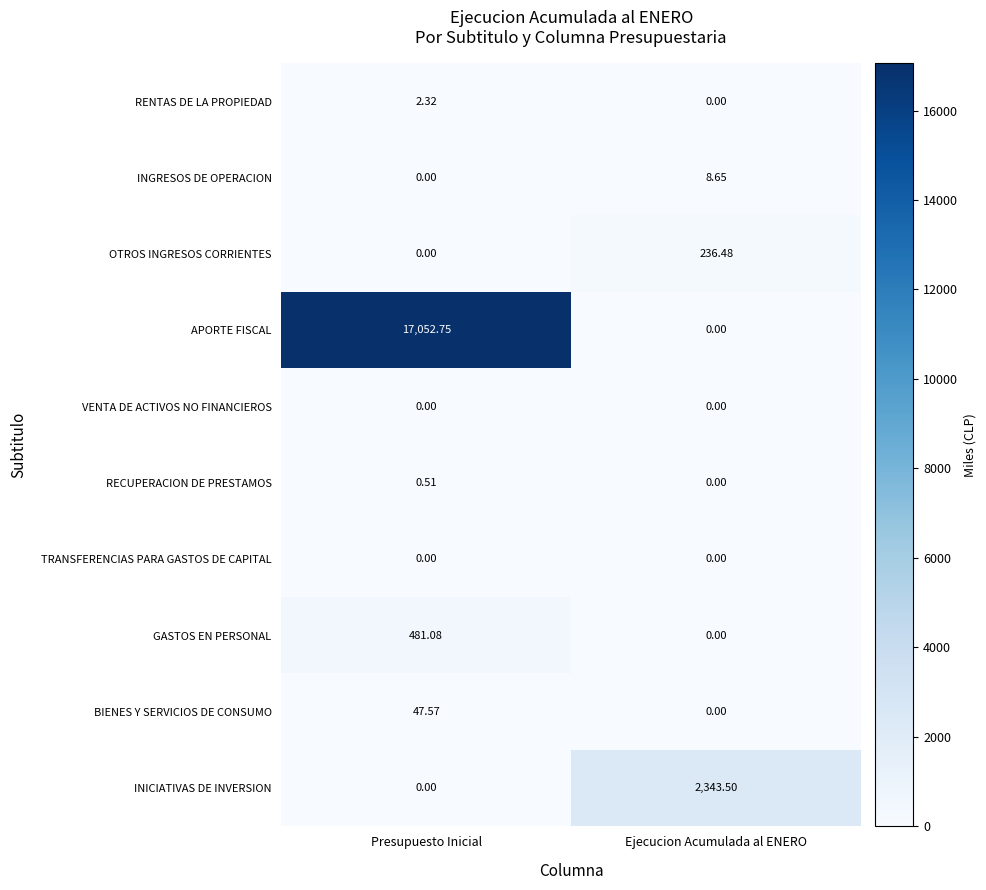

Which category has the lowest value in the BIENES Y SERVICIOS DE CONSUMO series?

Ejecucion Acumulada al ENERO